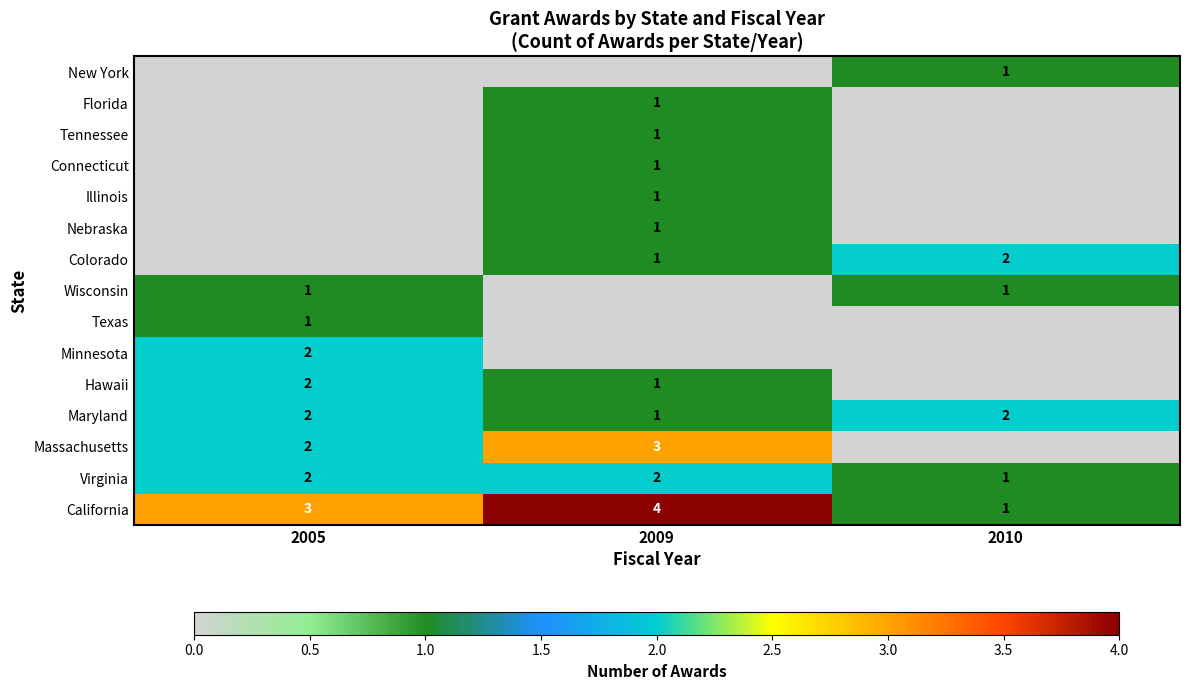

Rank the categories by California value from lowest to highest.

2010, 2005, 2009